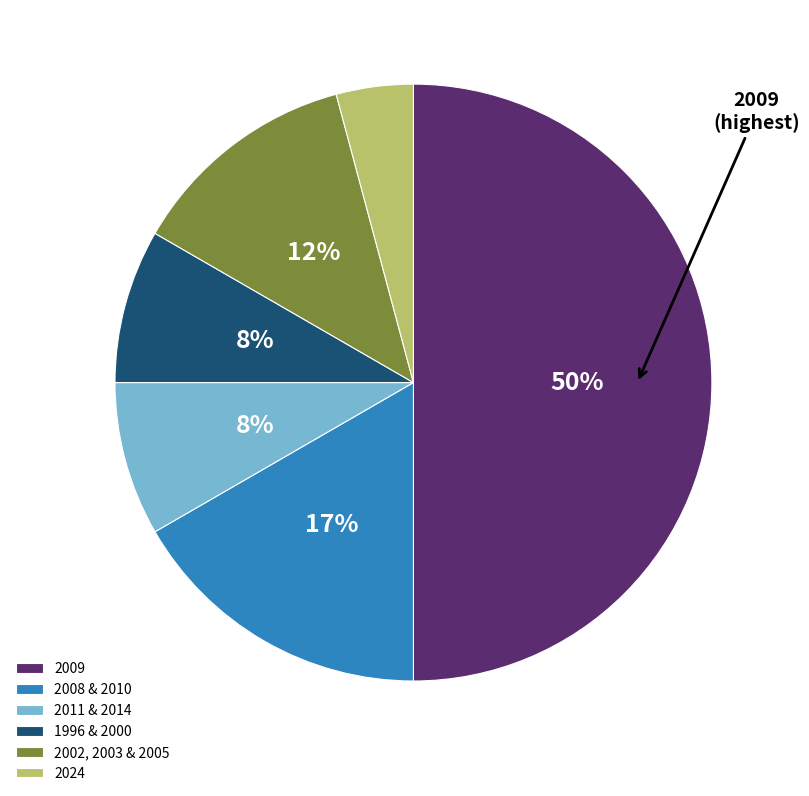

True or false: 2009 accounts for 50% of the total.

True